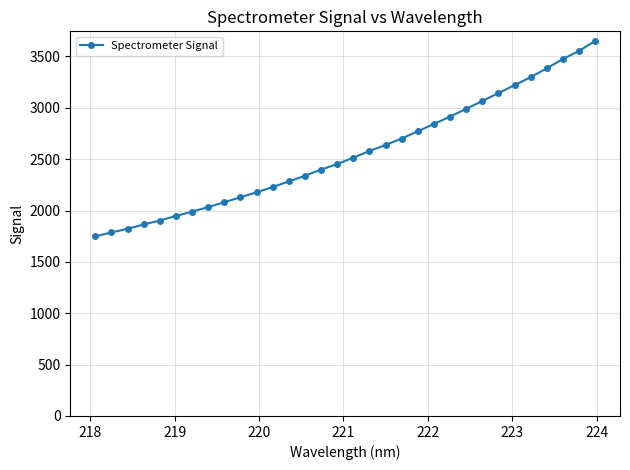

What is the smallest value displayed?

1748.1